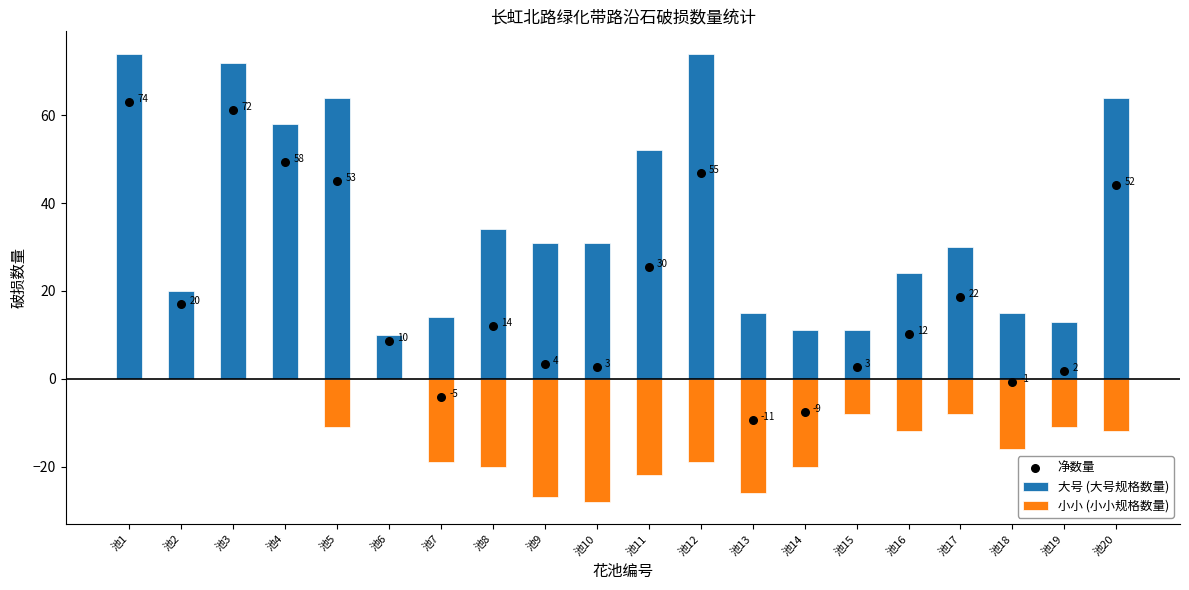

At how many categories does at least one series exceed 34?

7